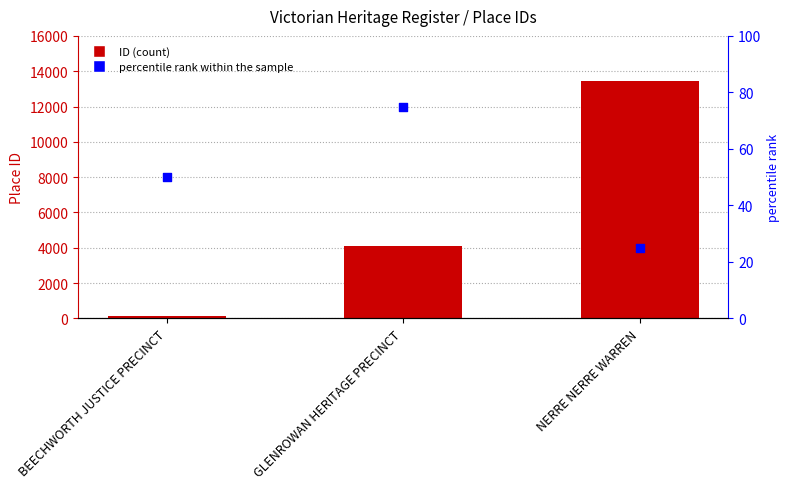

Is the value of ID at NERRE NERRE WARREN greater than the value of percentile rank within the sample at GLENROWAN HERITAGE PRECINCT?

Yes